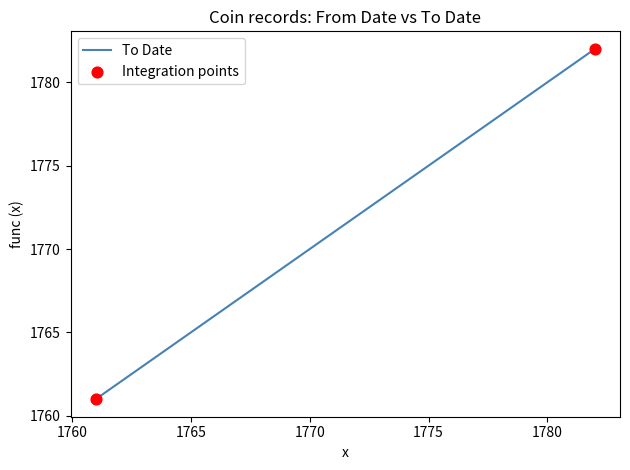

What is the change in value from 1762 to 1767?

+5